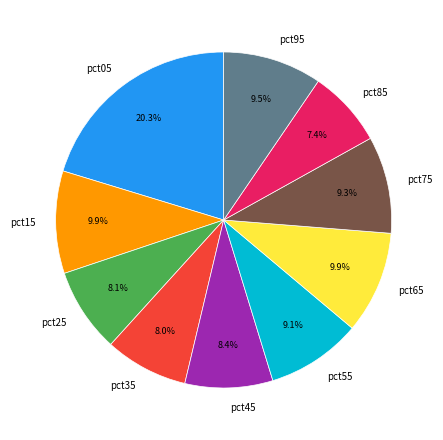

Is it true that pct45 is 8% of the pie?

True